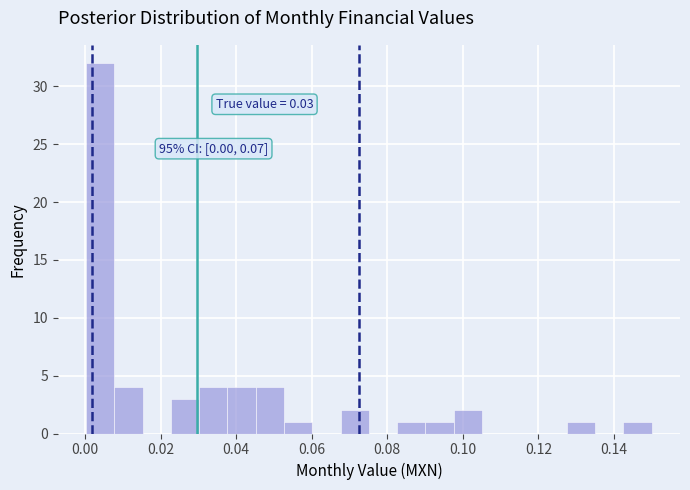

Around what value on the x-axis is the tallest bar? Give the approximate position of its centre, as read against the axis.

0.004